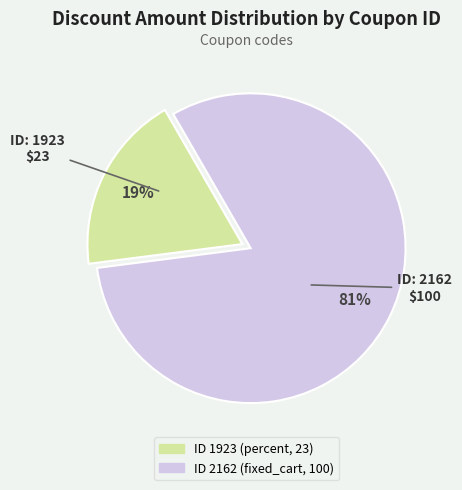

To the nearest percent, what is the average slice percentage?

50%